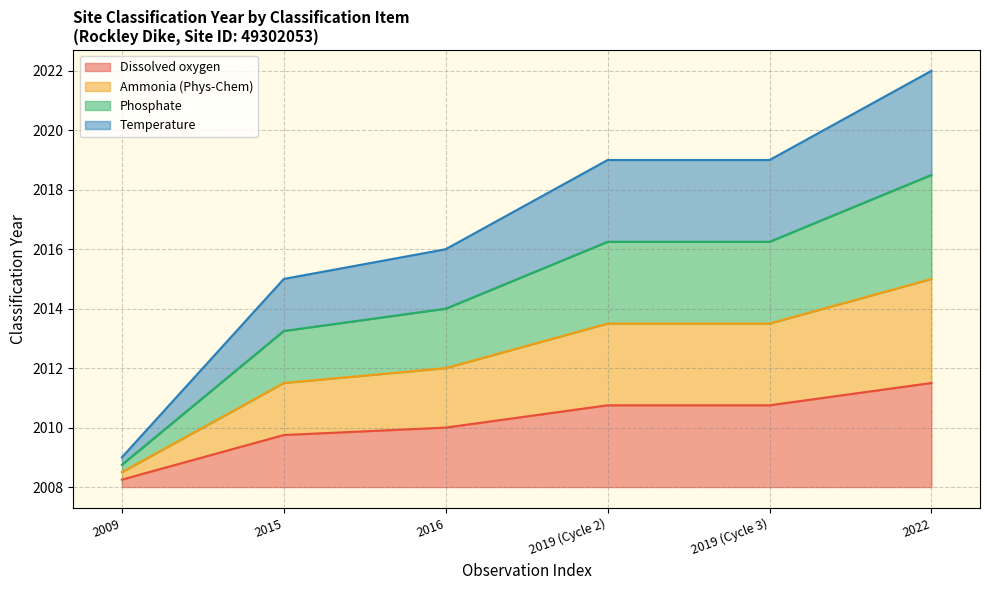

What is the label of the 6th point from the right?

2009